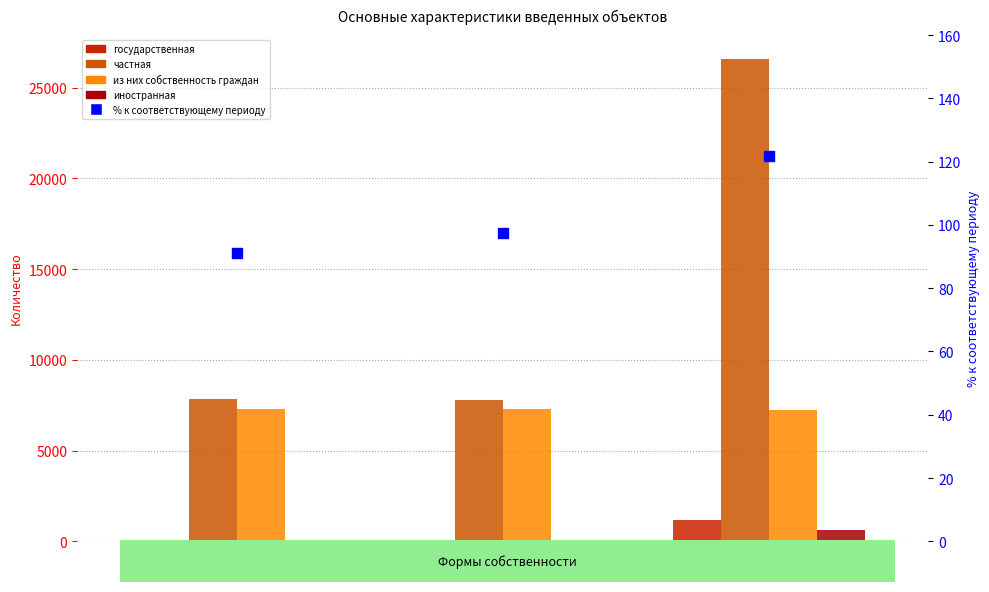

Which series contains the highest Y value?

частная